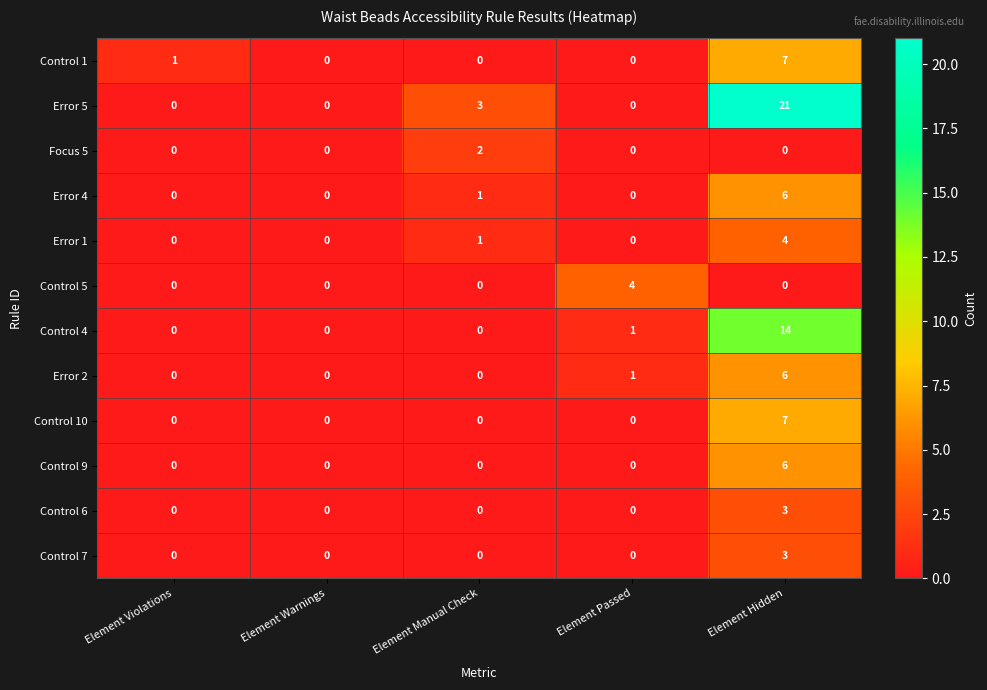

Between Element Warnings and Element Hidden, which series saw the biggest shift?

Error 5